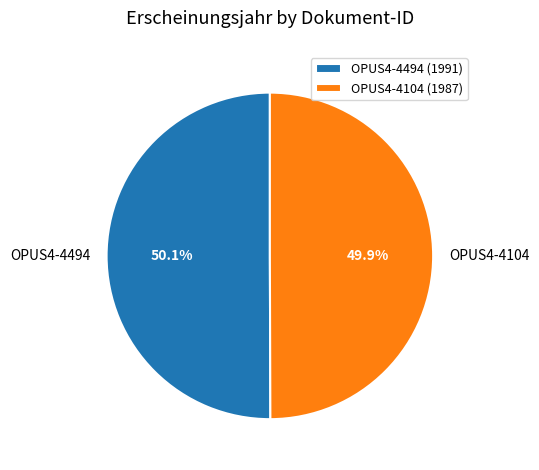

Is there a majority slice in this chart?

Yes